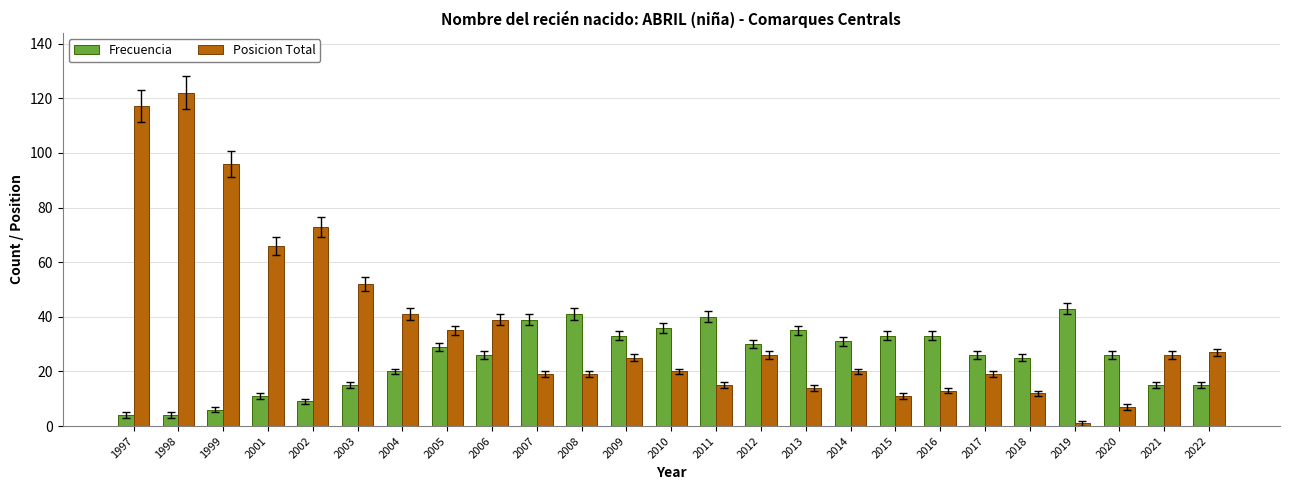

The Posicion Total series shows 15 at 2011. True or false?

True